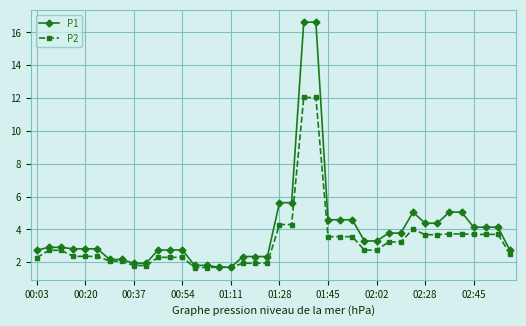

What is the highest value of the P1 series?

16.6